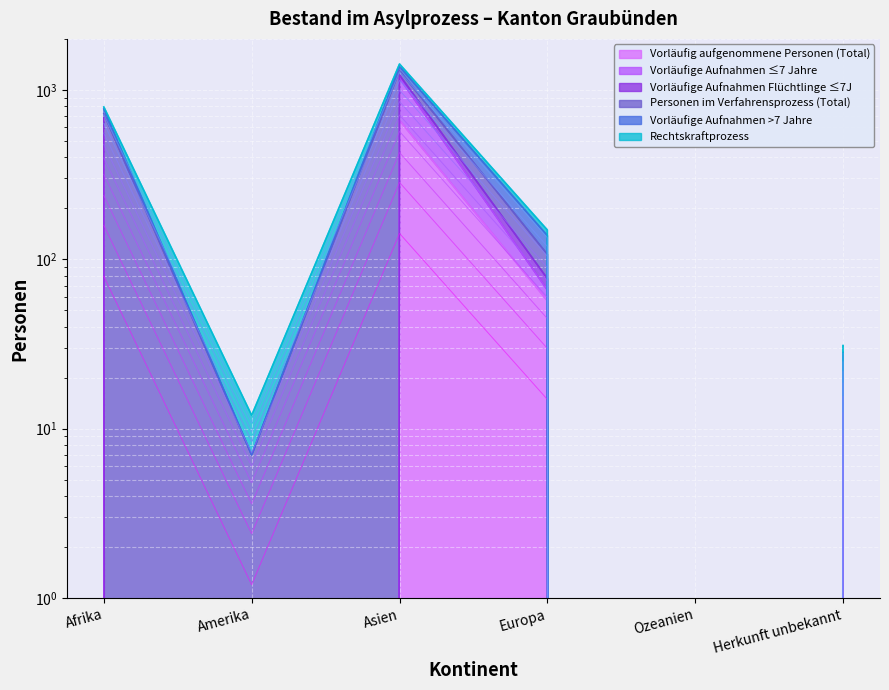

How many categories are shown in the chart?

6